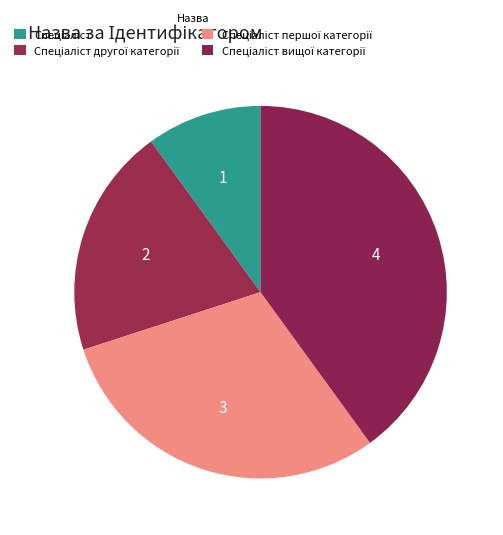

Count the number of slices in the pie.

4